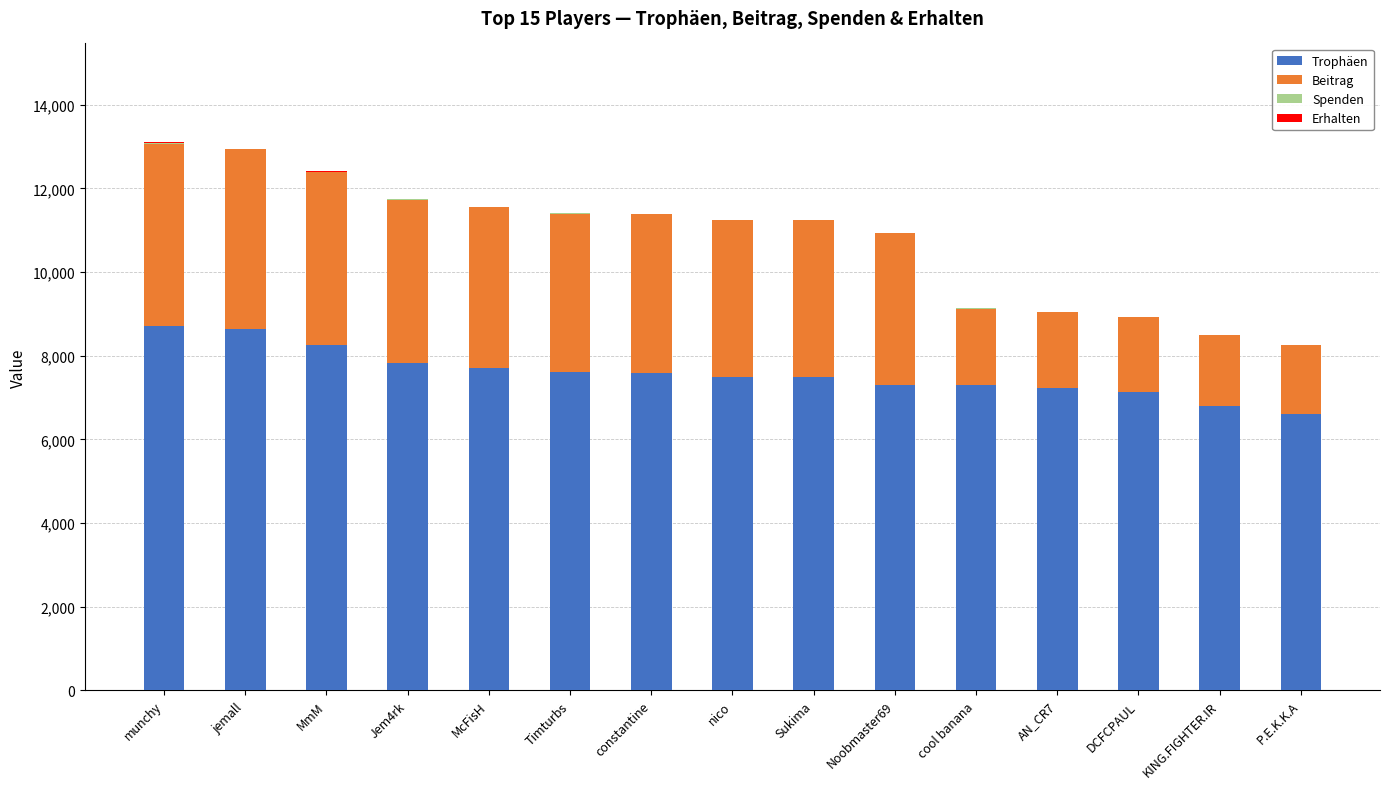

Does the chart contain stacked bars?

Yes